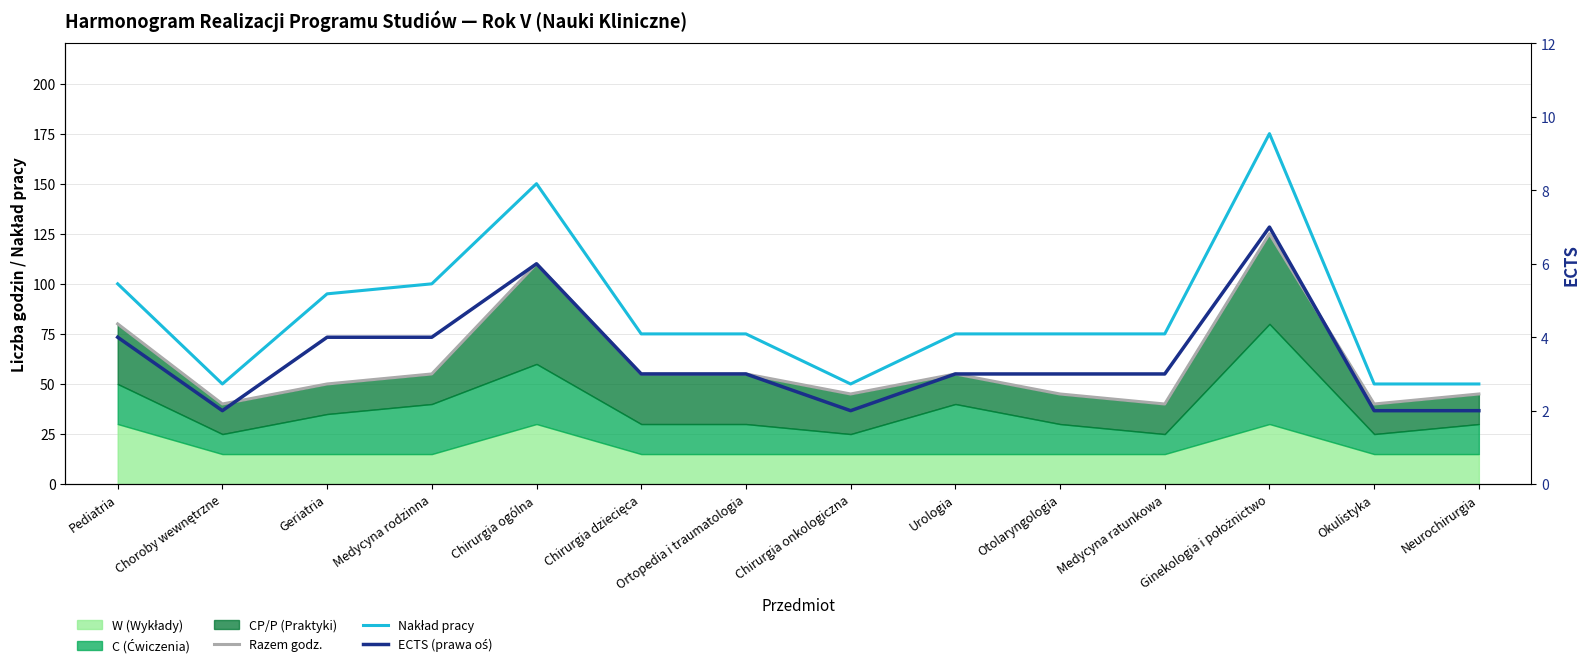

Which series has the largest total across all categories?

Nakład pracy